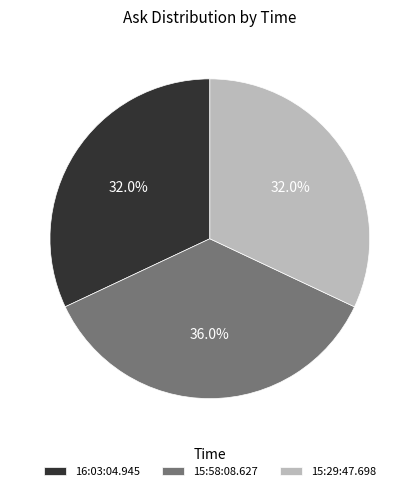

What percentage is the 15:58:08.627 slice, to the nearest percent?

36%